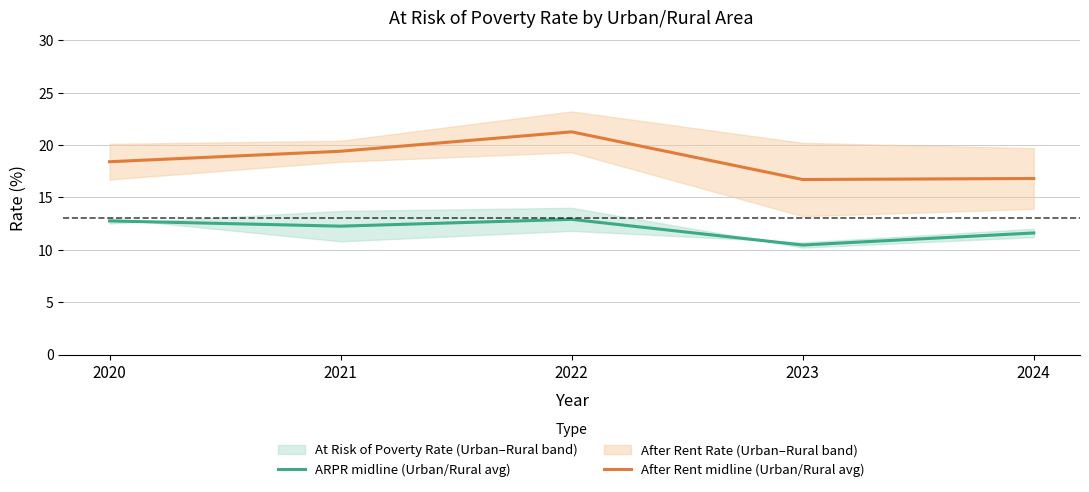

What is the difference between the maximum and second lowest values in the ARPR midline (Urban/Rural avg) series?

1.3